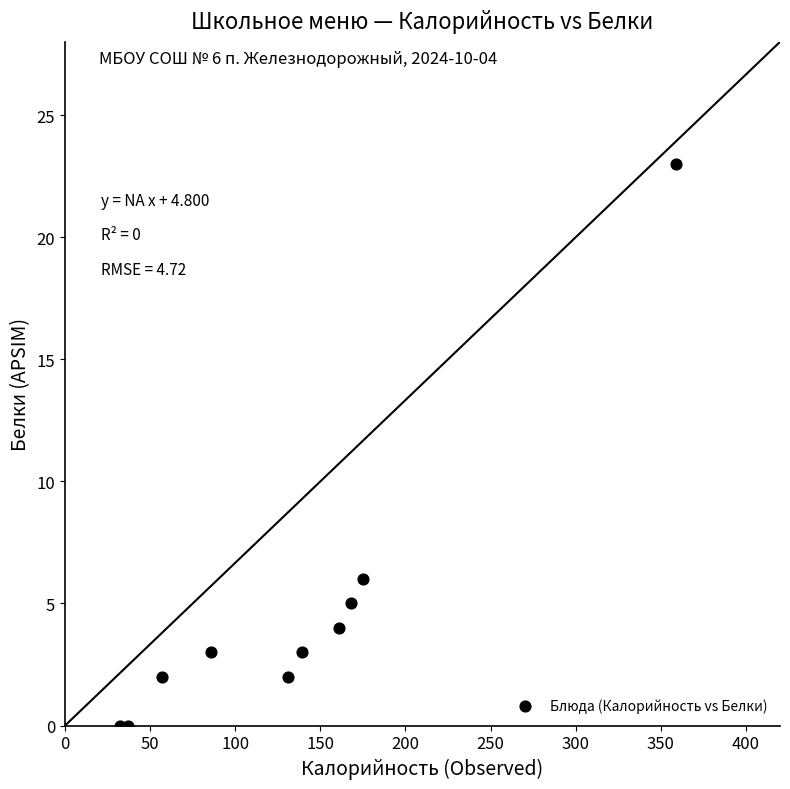

What is the range of X values (max minus min)?

327